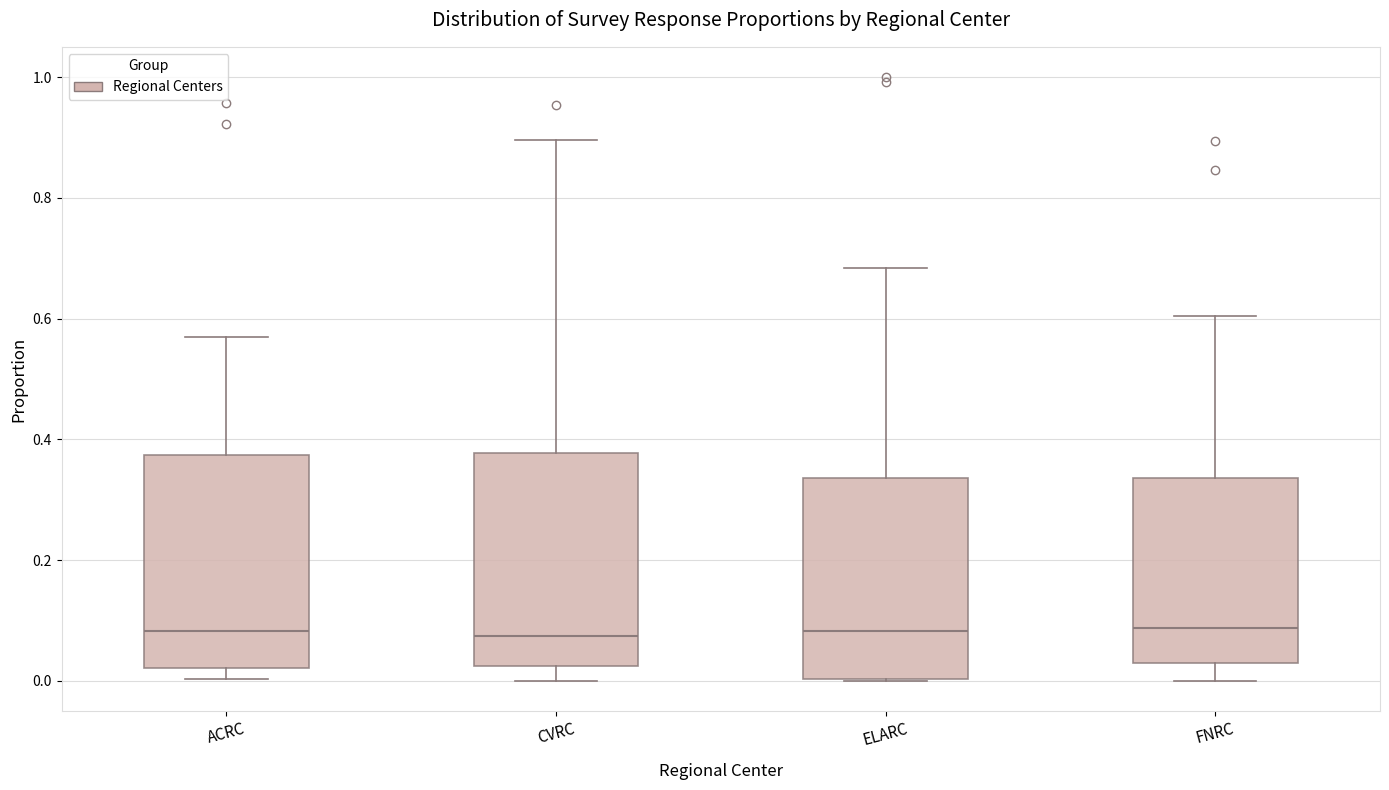

Where does the upper whisker of the box for ACRC end on the y-axis? The values are not printed on the chart, so give them approximately, as read against the axis.

0.58